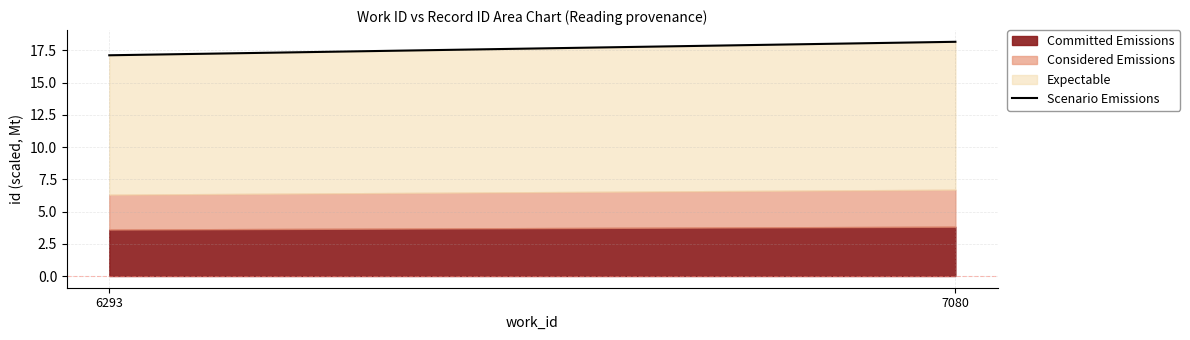

How many lines are shown in the chart?

3